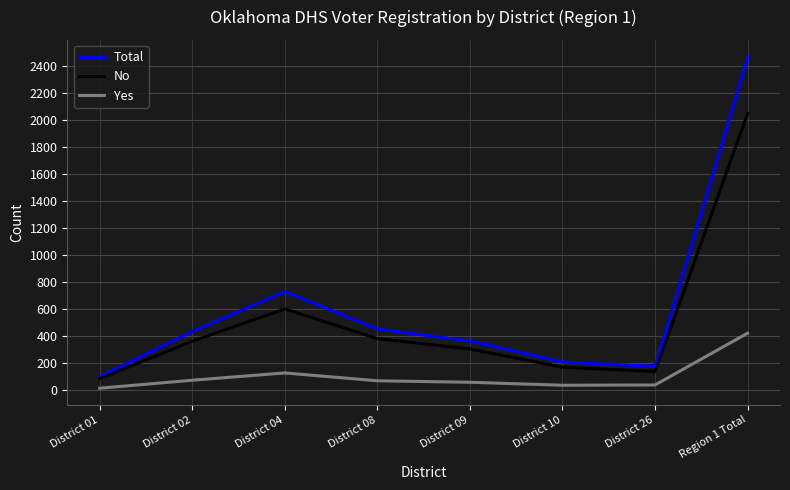

What is the average value of the No series?

511